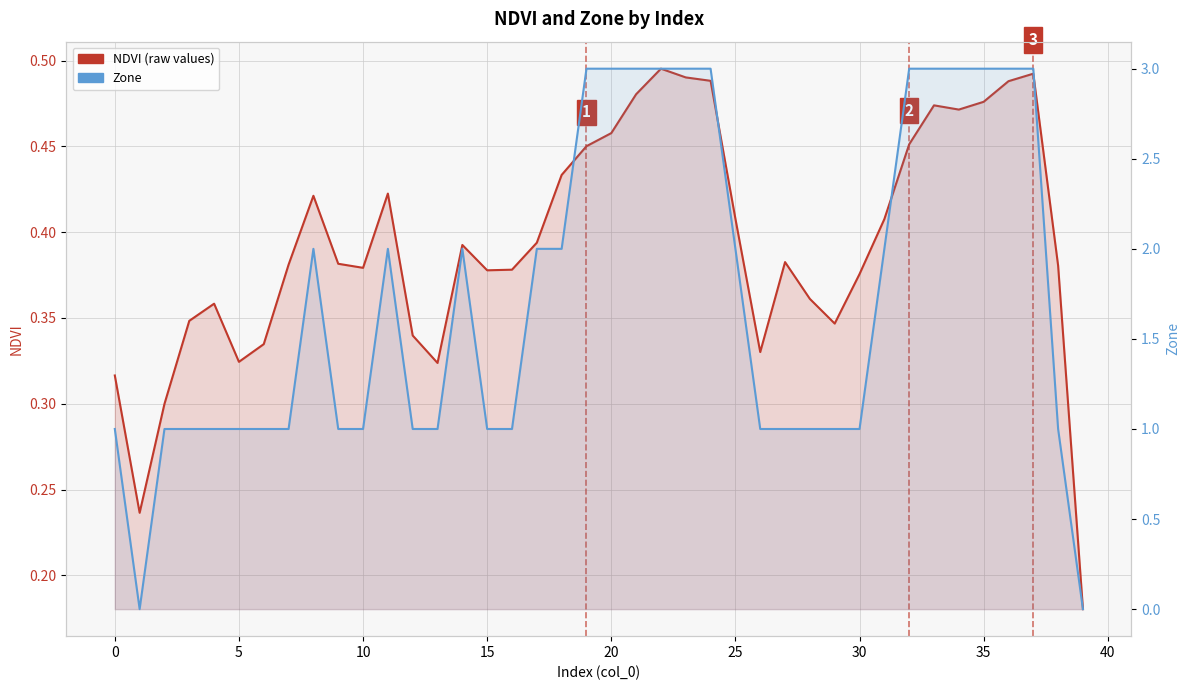

At which label is NDVI (raw values) closest to 0?

39